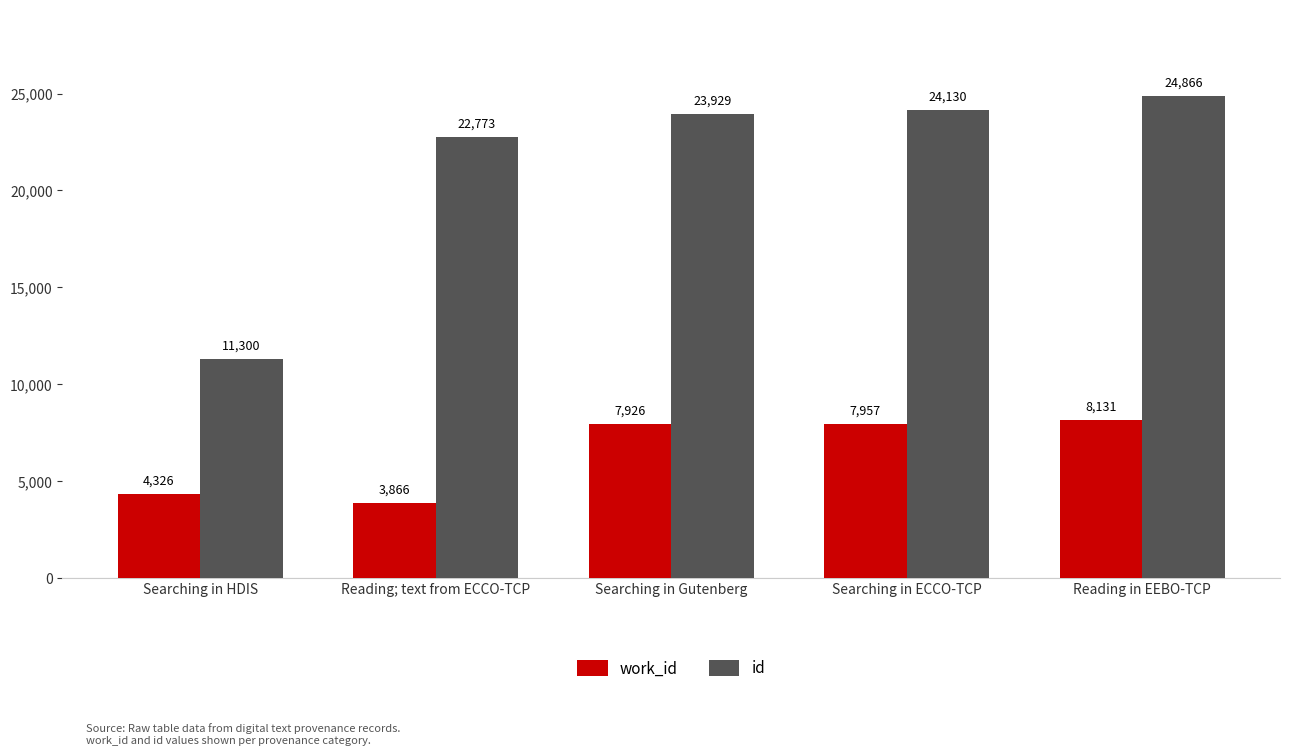

Rank the series by their maximum value, from lowest to highest.

work_id, id